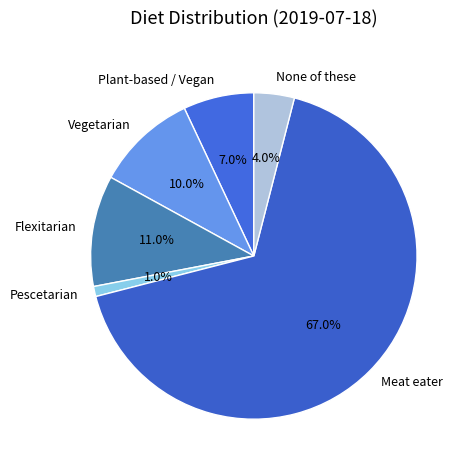

Do None of these and Plant-based / Vegan together represent more than half of the pie?

No